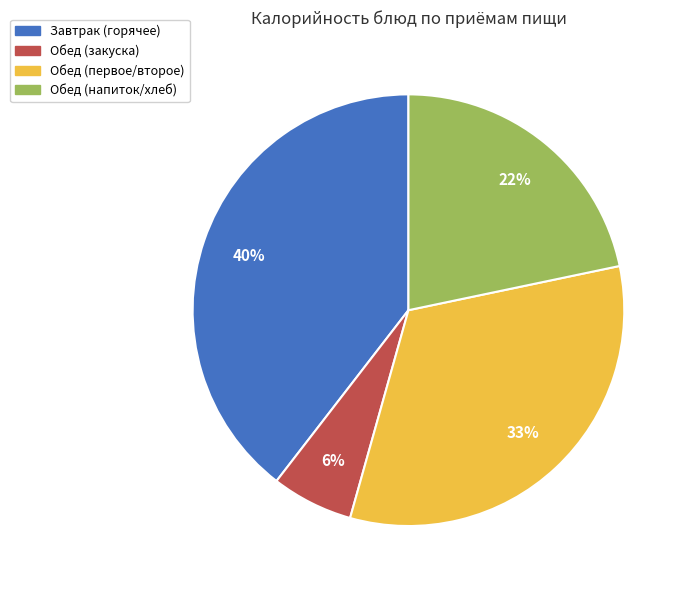

To the nearest percent, what is the average slice percentage?

25%